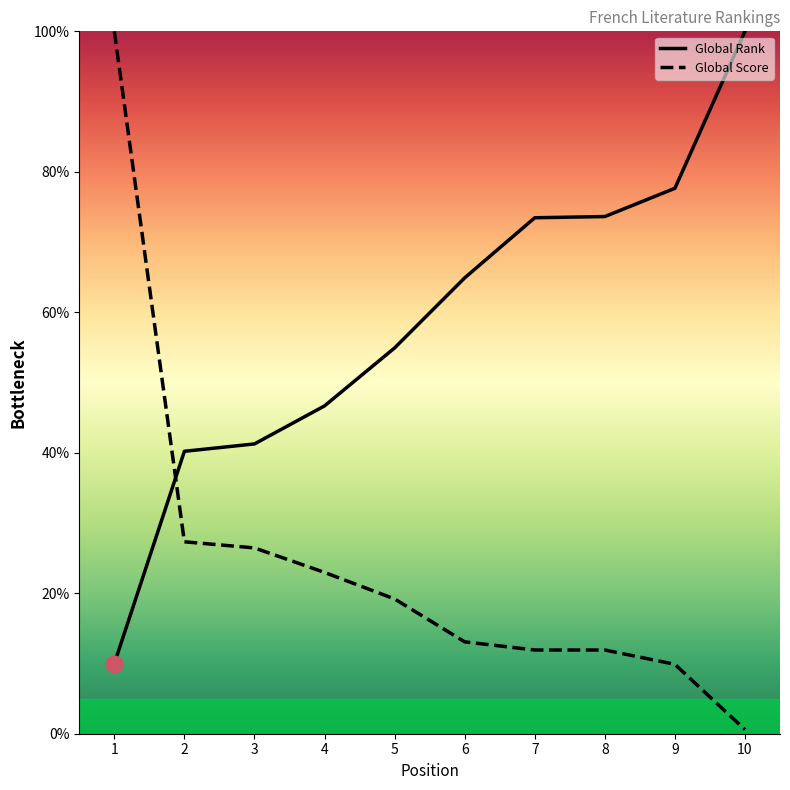

Read the Global Score value at 5.

19.2